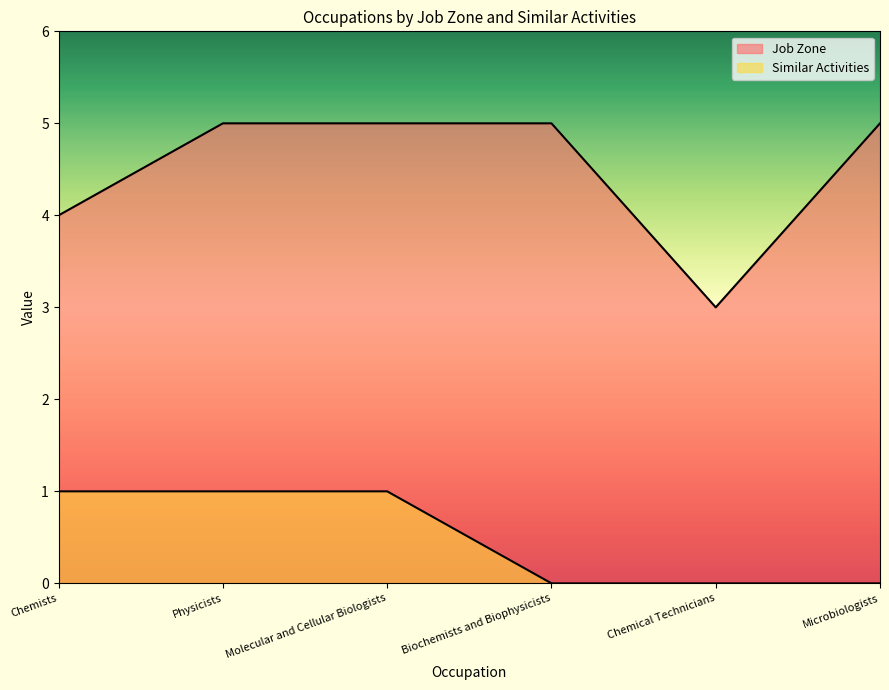

What is the greatest value displayed?

5